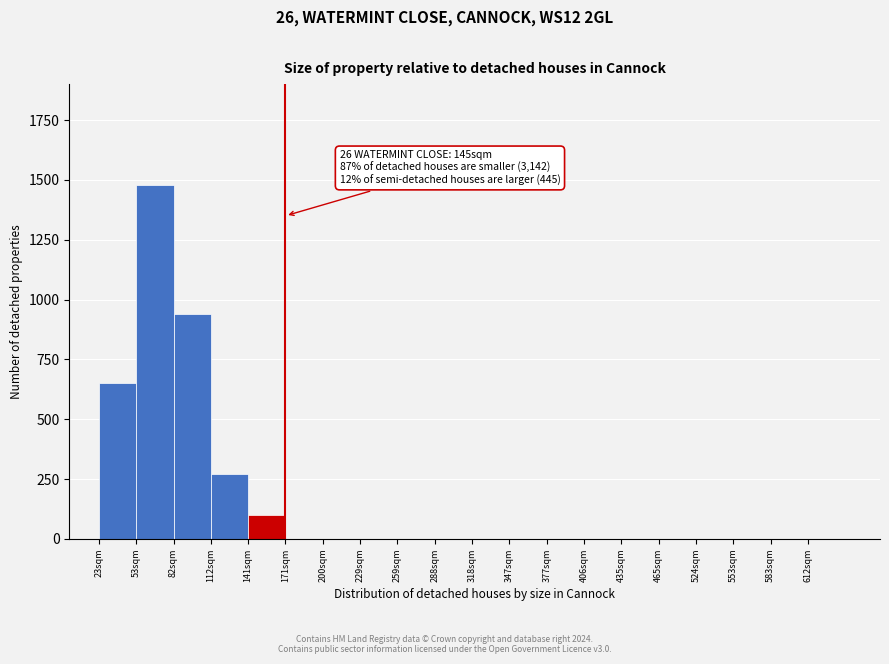

Reading right to left, transcribe all the data shown in this chart.

612sqm=0	583sqm=0	553sqm=0	524sqm=0	465sqm=0	435sqm=0	406sqm=0	377sqm=0	347sqm=0	318sqm=0	288sqm=0	259sqm=0	229sqm=0	200sqm=0	171sqm=0	141sqm=100	112sqm=270	82sqm=940	53sqm=1480	23sqm=650